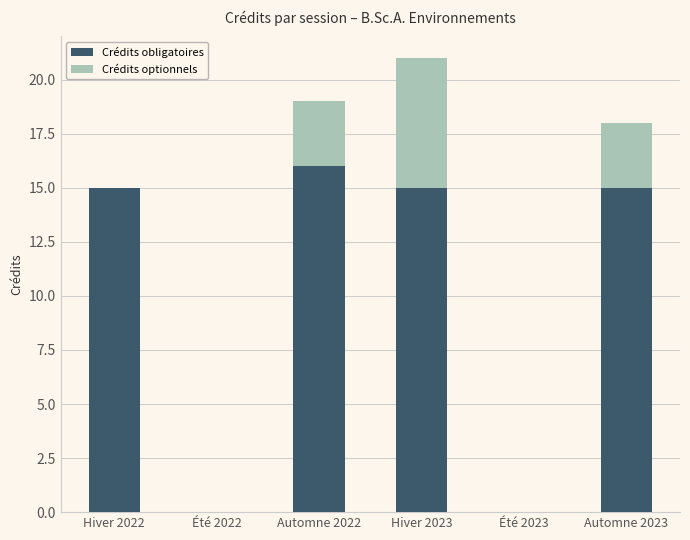

What is the highest value of the Crédits obligatoires series?

16